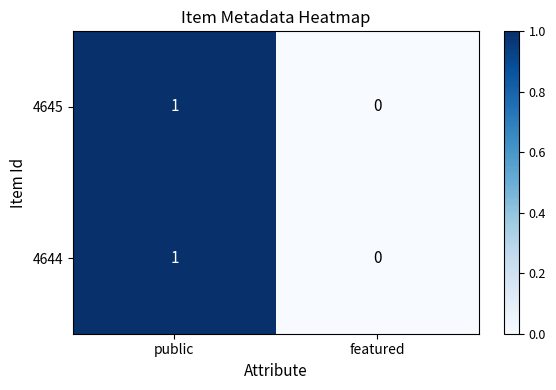

At which category does the chart reach its peak across all series?

public